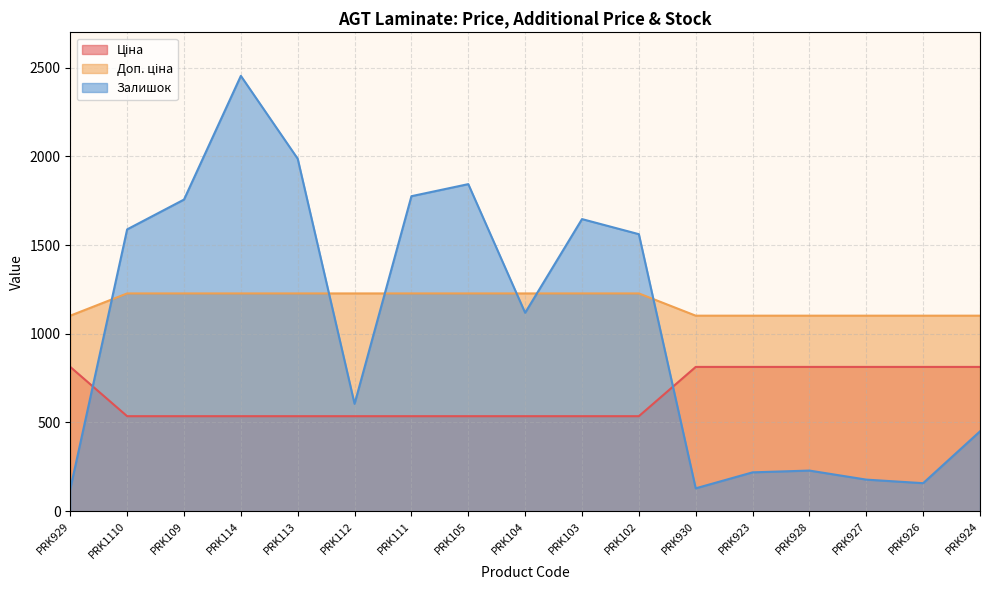

Reading left to right, list all the values displayed in this chart.

Ціна: 813.0	535.4	535.4	535.4	535.4	535.4	535.4	535.4	535.4	535.4	535.4	813.0	813.0	813.0	813.0	813.0	813.0
Доп. ціна: 1101.8	1227.2	1227.2	1227.2	1227.2	1227.2	1227.2	1227.2	1227.2	1227.2	1227.2	1101.8	1101.8	1101.8	1101.8	1101.8	1101.8
Залишок: 125.0	1588.0	1756.0	2453.0	1986.0	605.0	1775.0	1843.0	1118.0	1646.0	1561.0	129.0	219.0	229.0	178.0	158.0	450.0